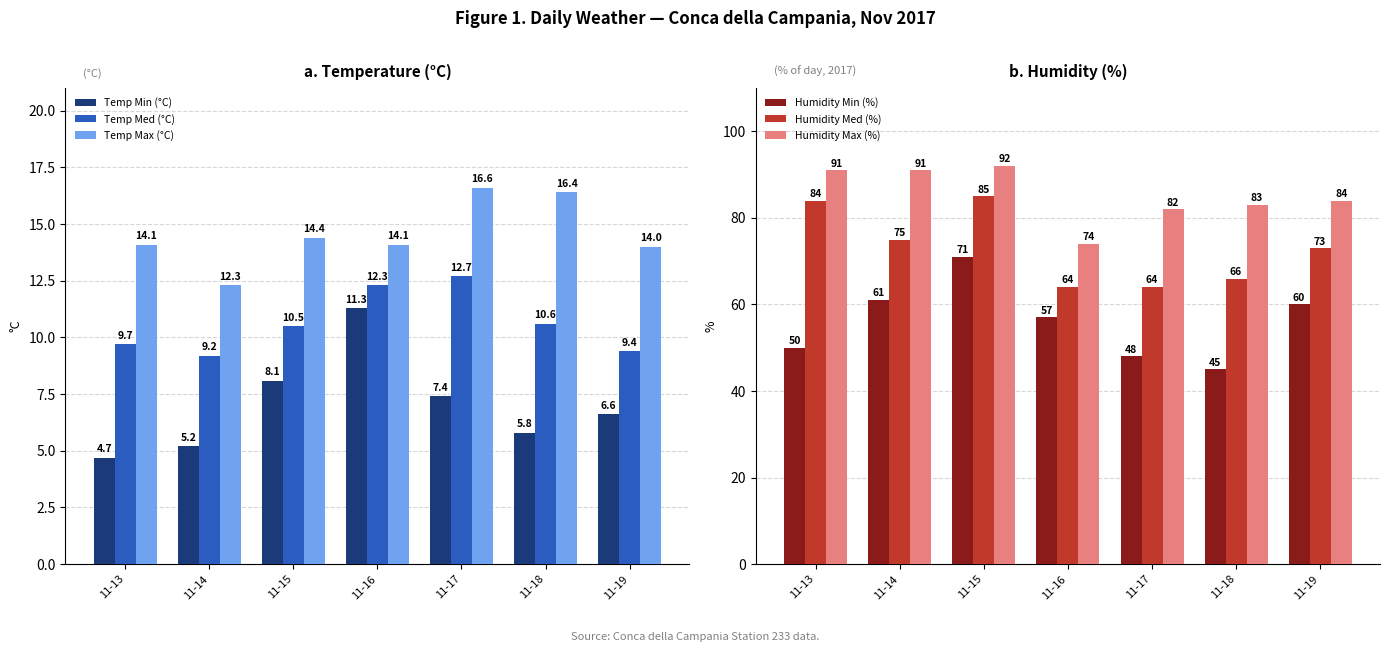

What are all the series names shown in the legend?

Temp Min (°C), Temp Med (°C), Temp Max (°C), Humidity Min (%), Humidity Med (%), Humidity Max (%)